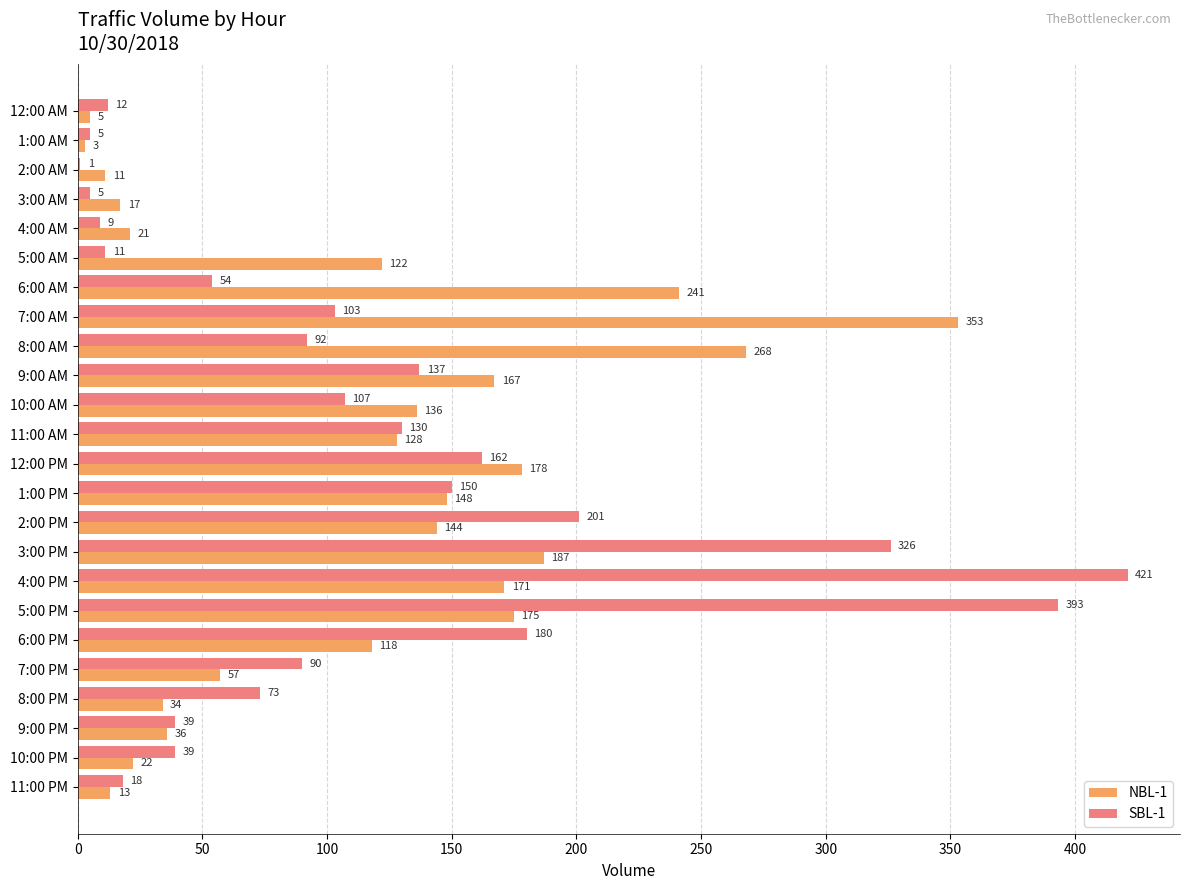

Is it true that NBL-1 equals 268 at 8:00 AM?

True